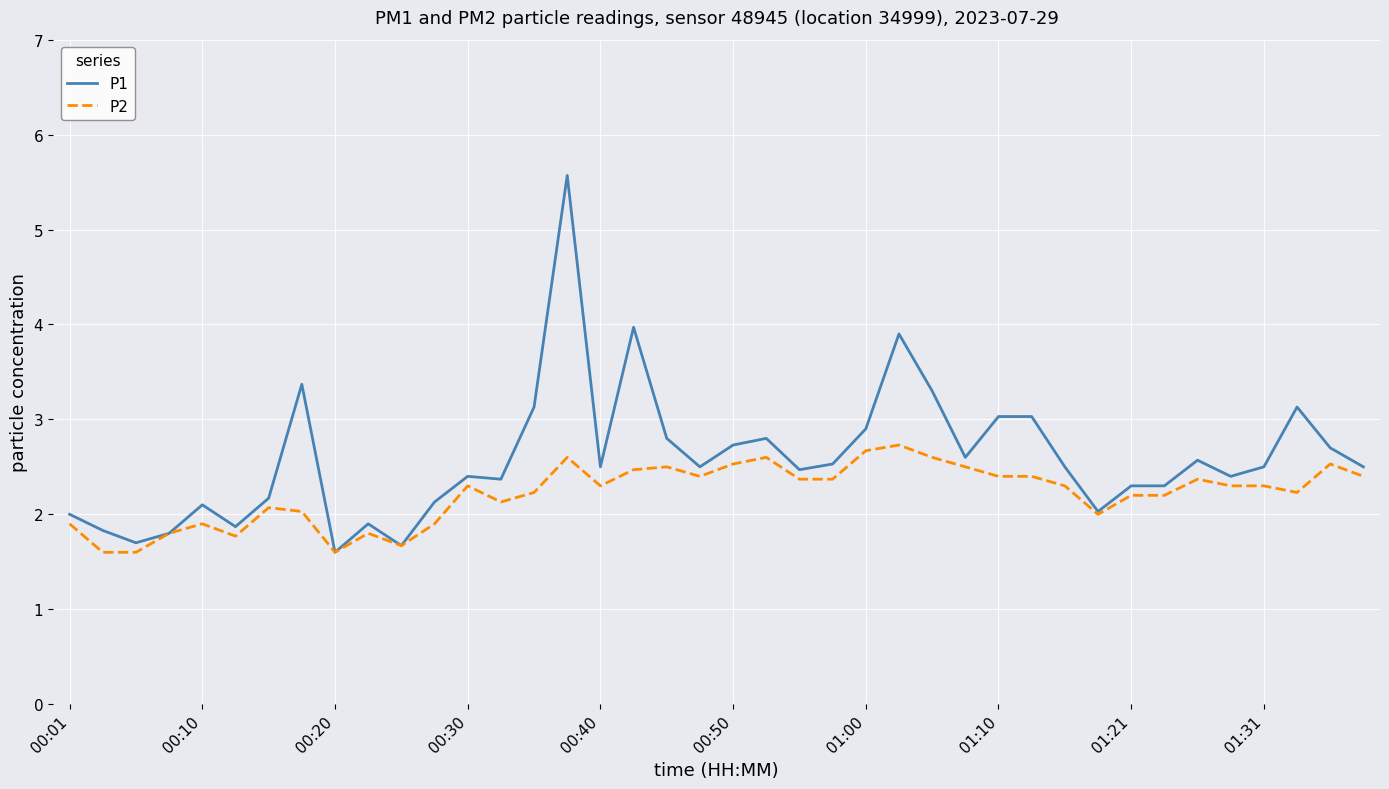

What is the minimum value shown in the chart?

1.6